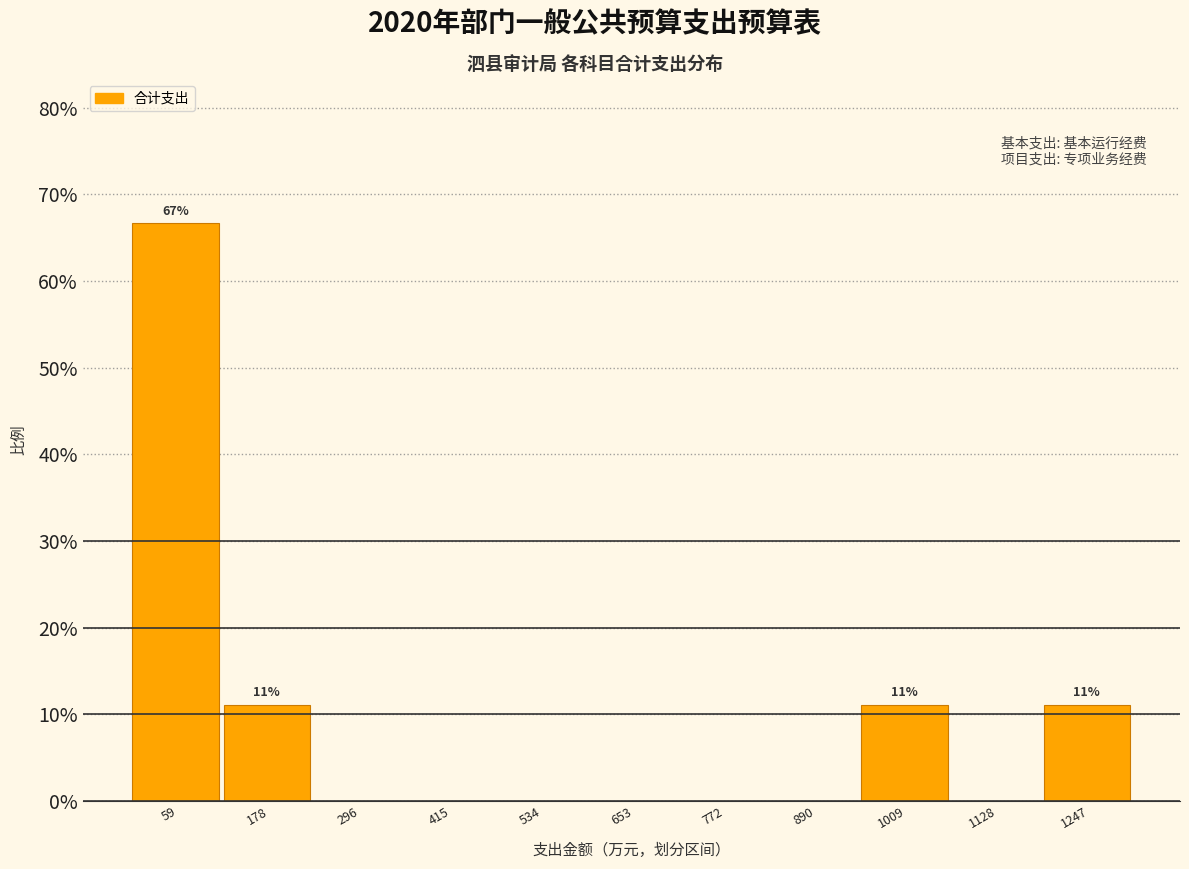

Are the bars horizontal?

No